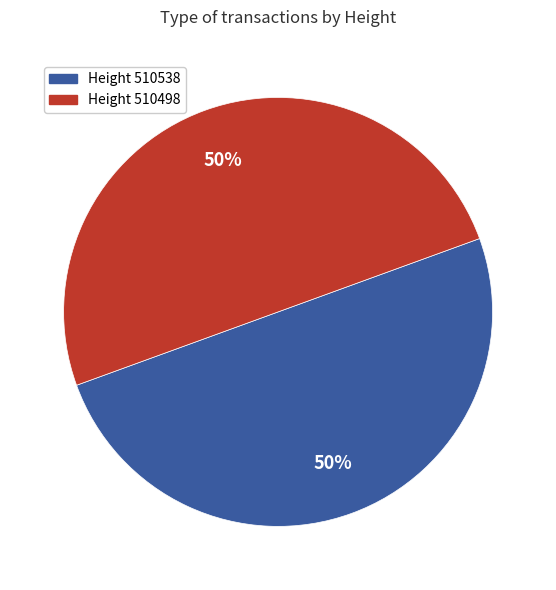

To the nearest percent, what is the average slice percentage?

50%